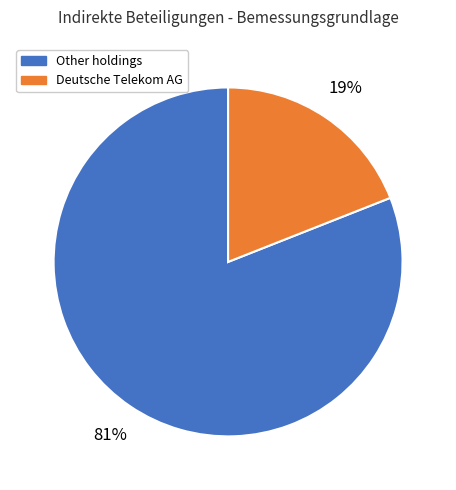

Does any single category account for the majority?

Yes